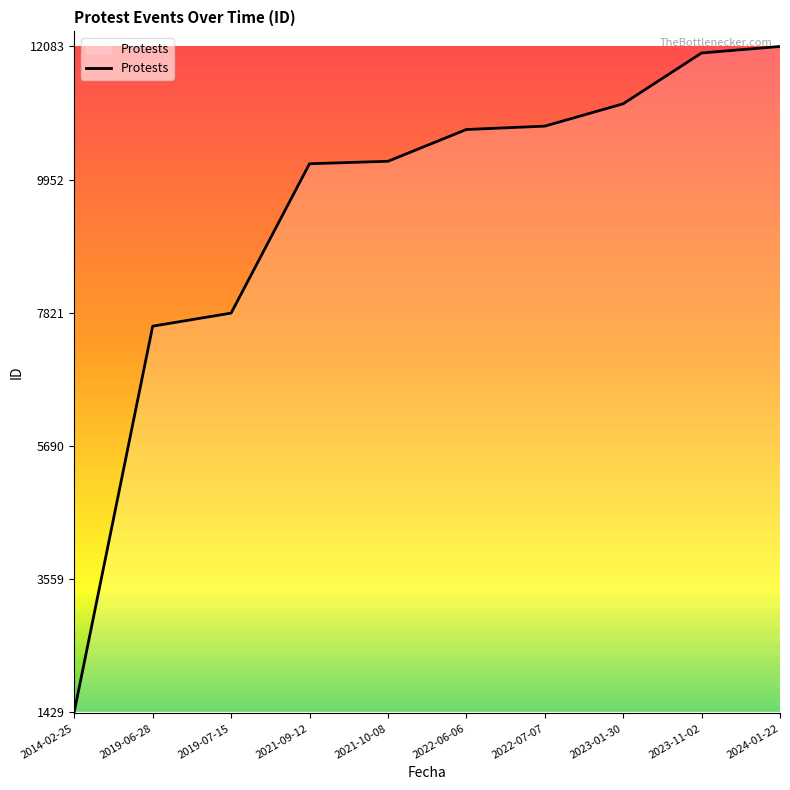

Is it true that the value at 2019-07-15 is 7812?

True